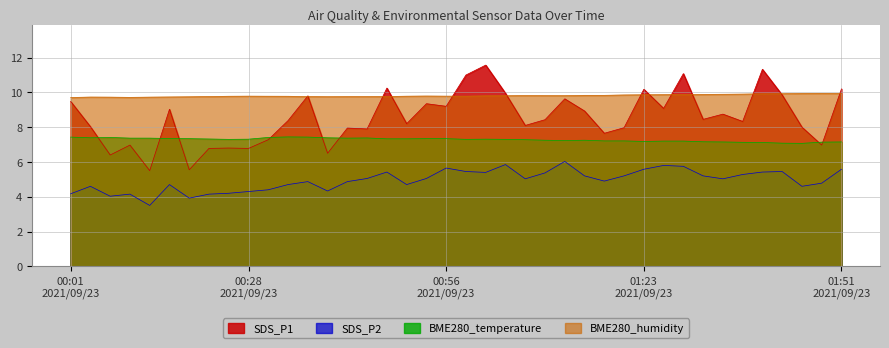

List the series in order of their peak value, lowest first.

SDS_P2, BME280_temperature, BME280_humidity, SDS_P1